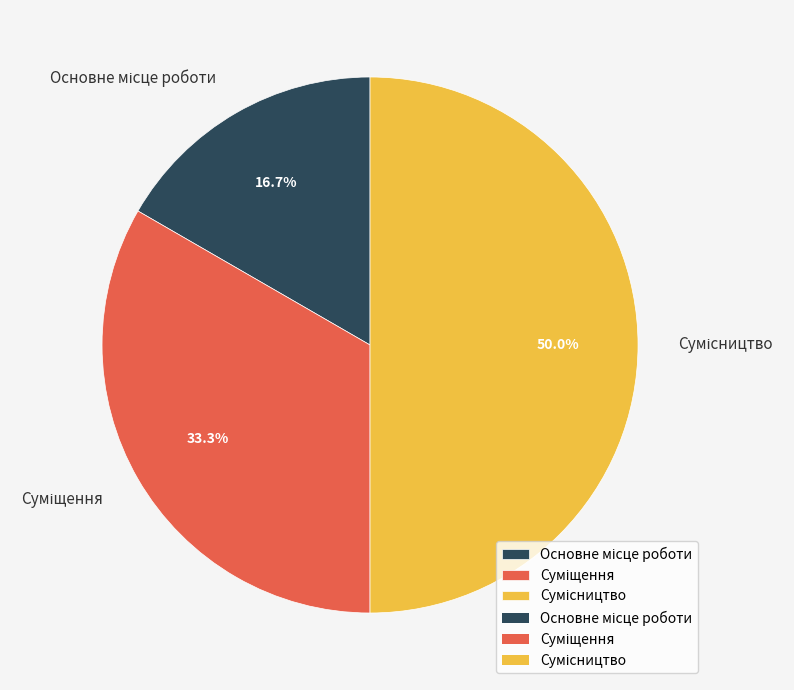

Count the number of slices in the pie.

3